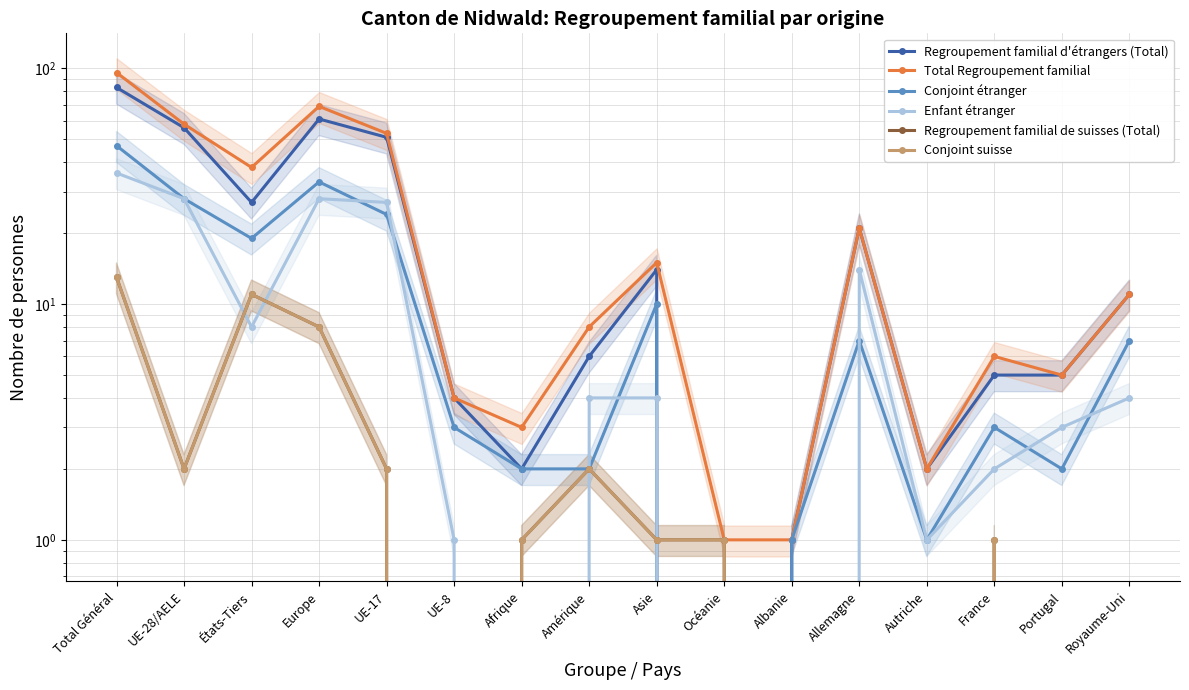

How many categories are shown in the chart?

16